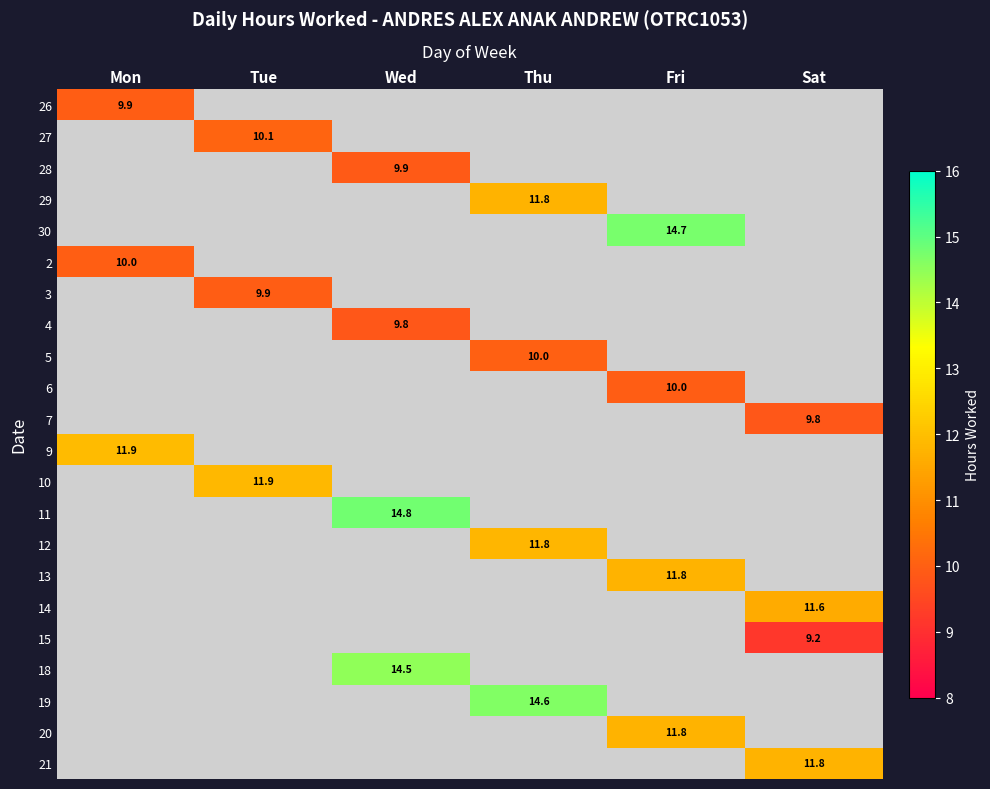

Count the number of data series in this chart.

22